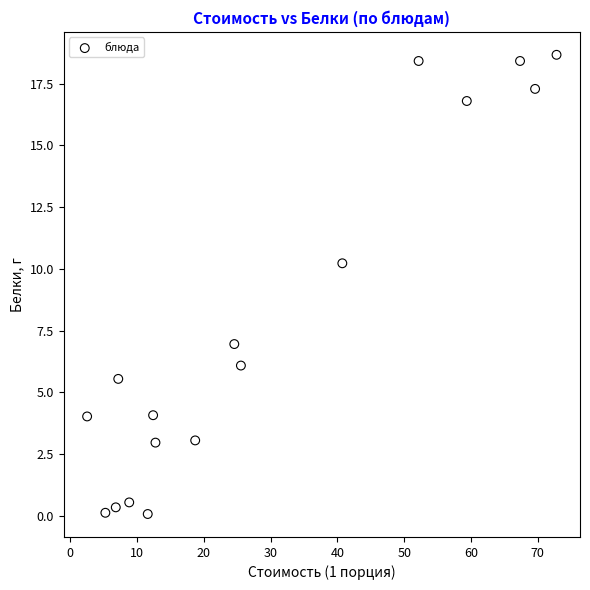

What Y value in the scatter plot is closest to 9?

10.2